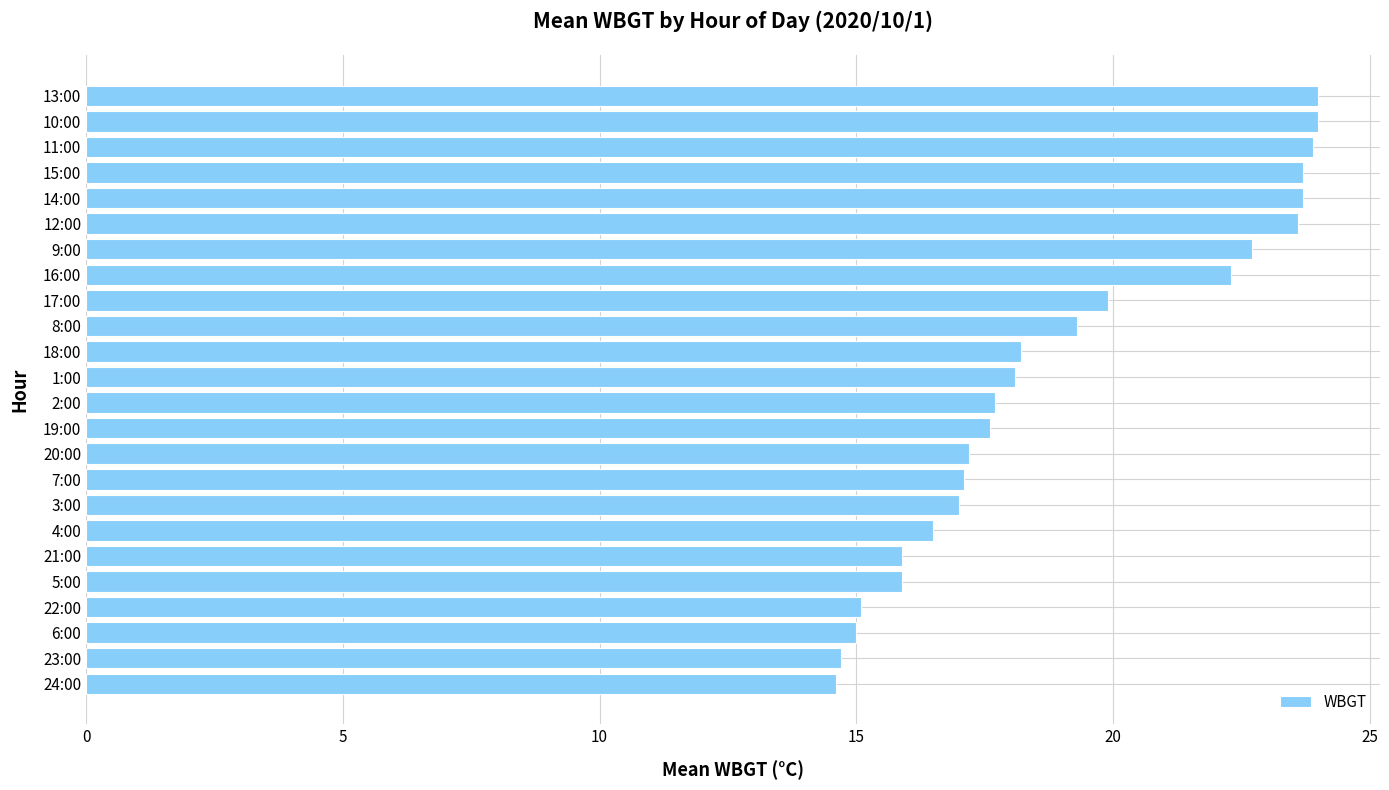

True or false: the data shows 22.7 at 9:00.

True